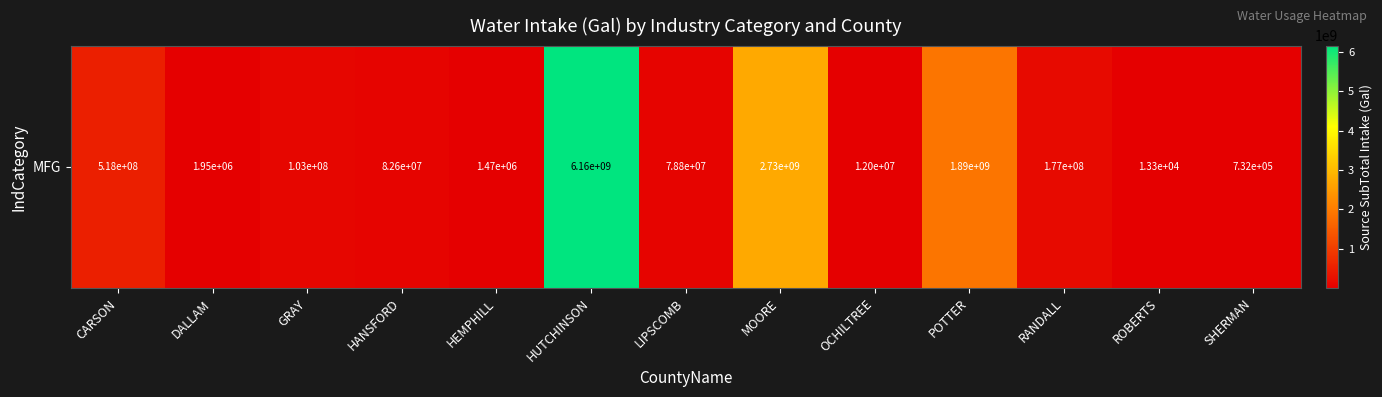

List the labels in order of value, largest first.

HUTCHINSON, MOORE, POTTER, CARSON, RANDALL, GRAY, HANSFORD, LIPSCOMB, OCHILTREE, DALLAM, HEMPHILL, SHERMAN, ROBERTS